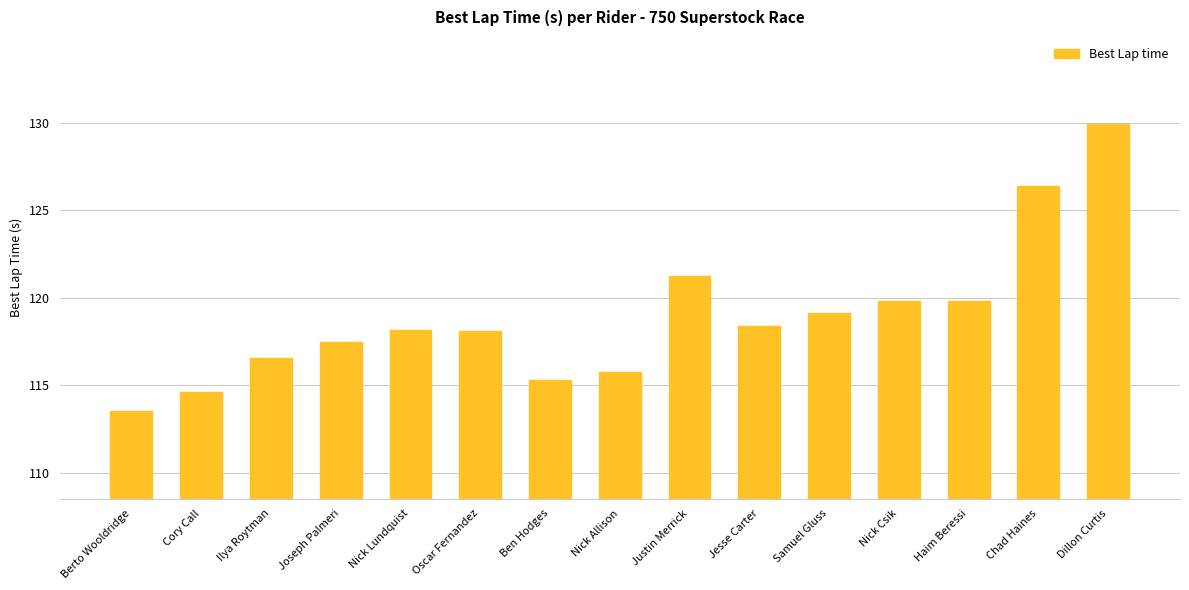

What is the value of the 14th bar from the left?

126.4